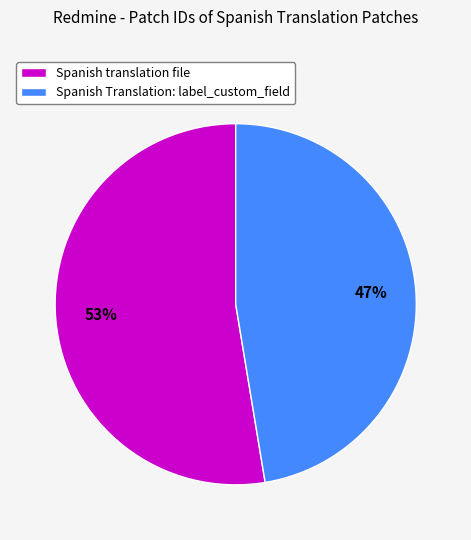

How many segments does this pie chart have?

2